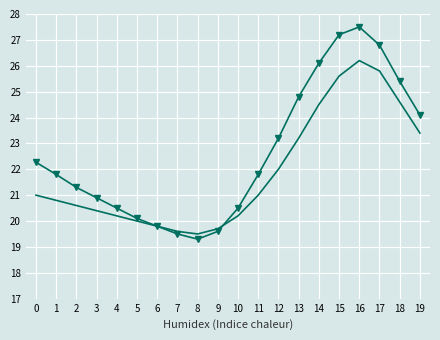

What is the sum of the pressure_norm values at 13 and 3?

43.6